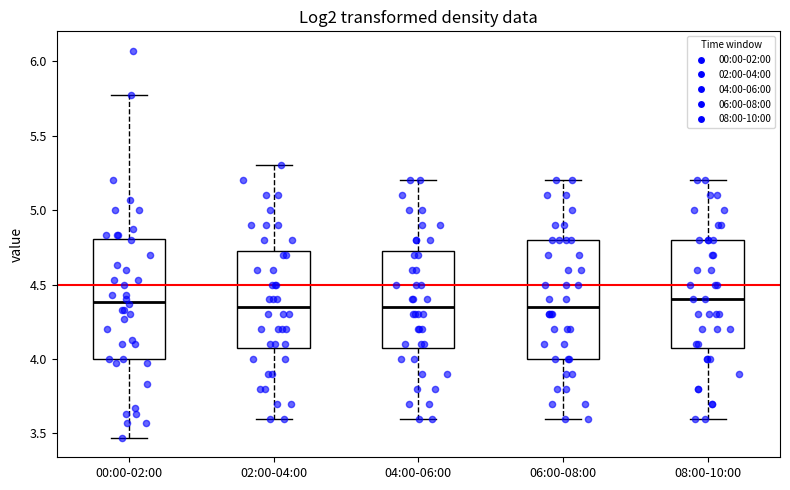

Where is the lower edge of the box for 04:00-06:00 on the y-axis? The values are not printed on the chart, so give them approximately, as read against the axis.

4.10